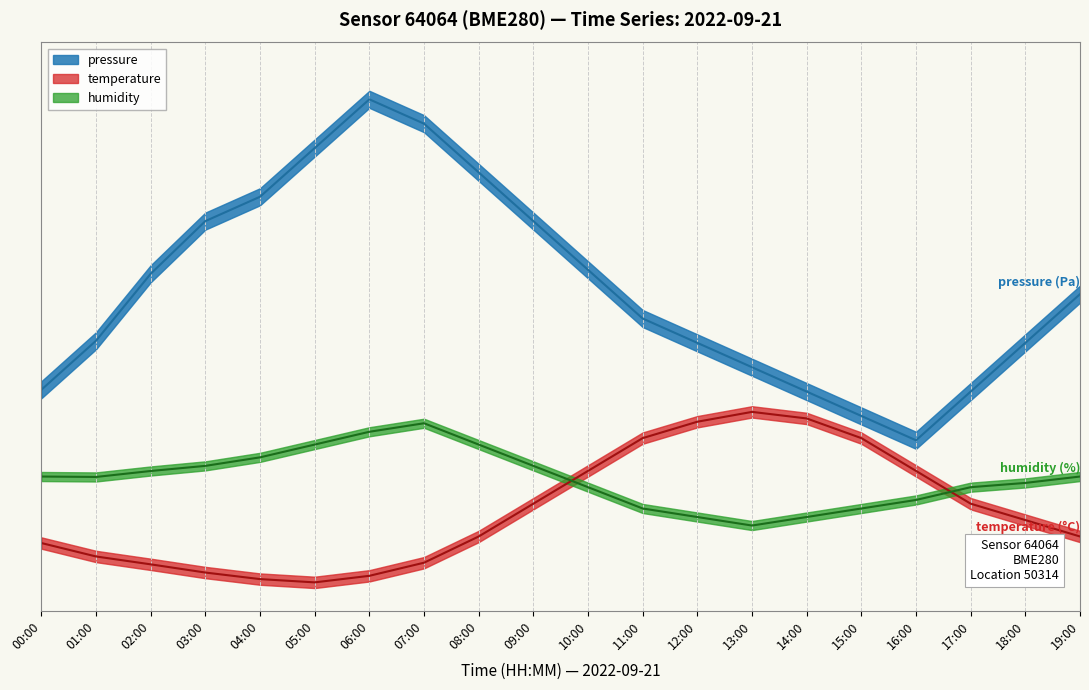

What is the sum of the humidity values at 05:00 and 04:00?

56.2